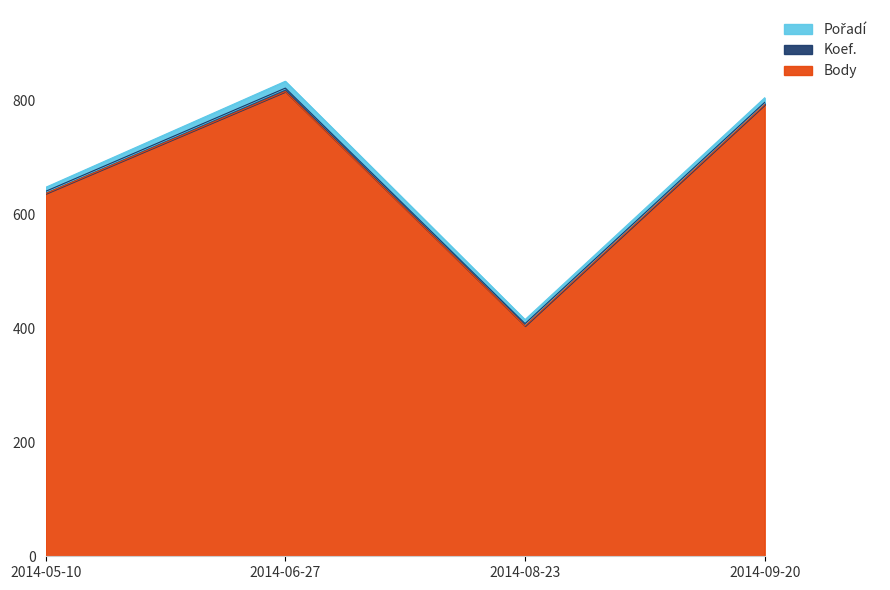

Reading left to right, what are all the values shown in this chart?

Body: 636	815	404	792
Koef.: 4	6	4	4
Pořadí: 7	12	7	8